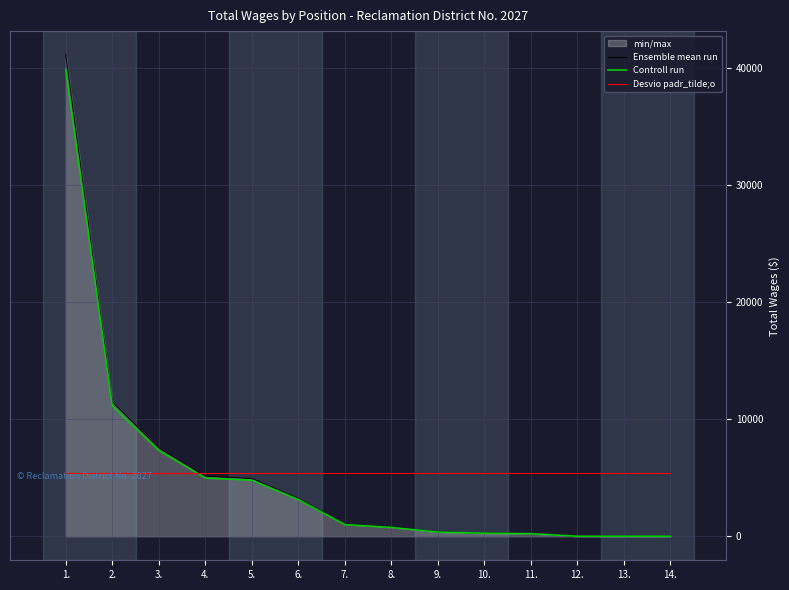

Rank the series at 1. from highest to lowest value.

Ensemble mean run, Controll run, Desvio padr_tilde;o